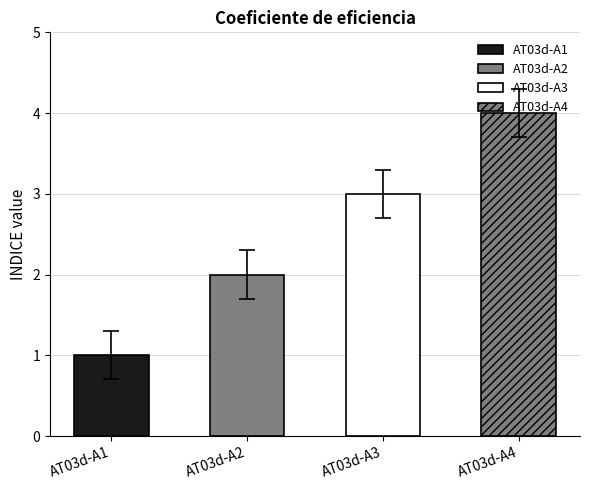

What is the difference between the maximum and minimum values?

3